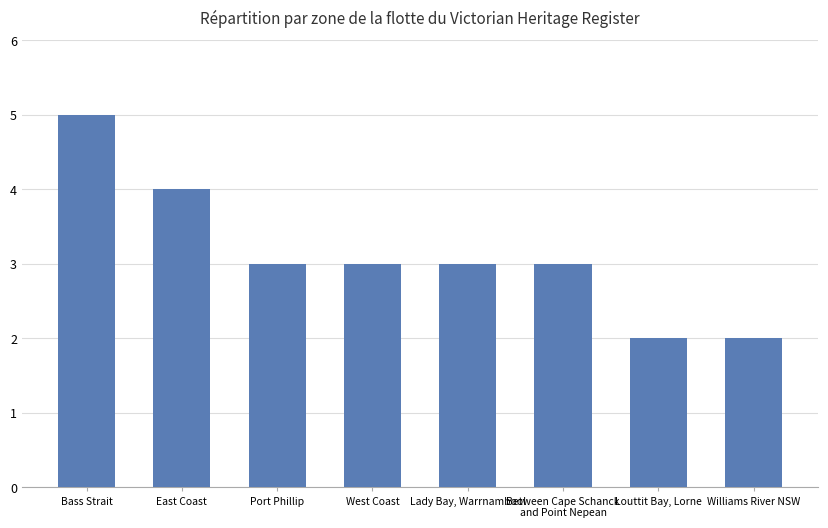

What is the value of the 2nd bar from the left?

4